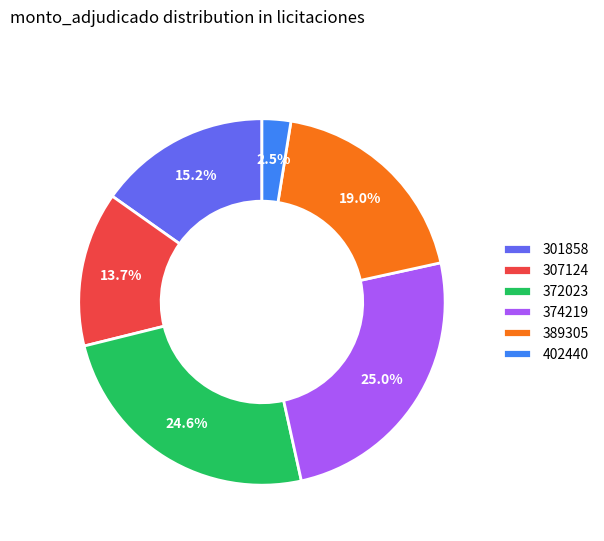

Approximately how many times larger is the value at 389305 compared to 307124?

1.4